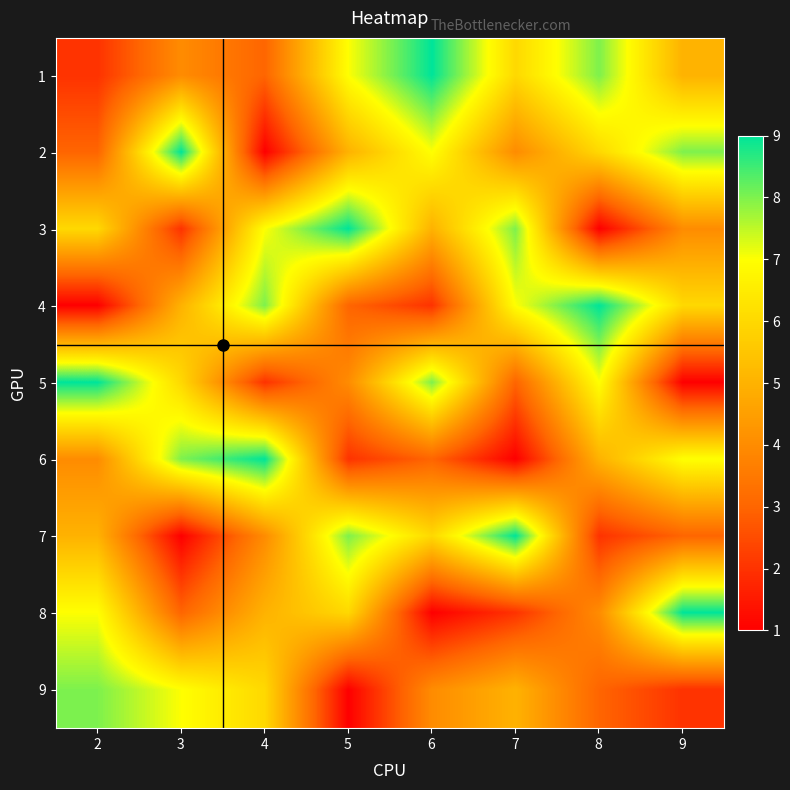

What is the total value across all series at 4?

45